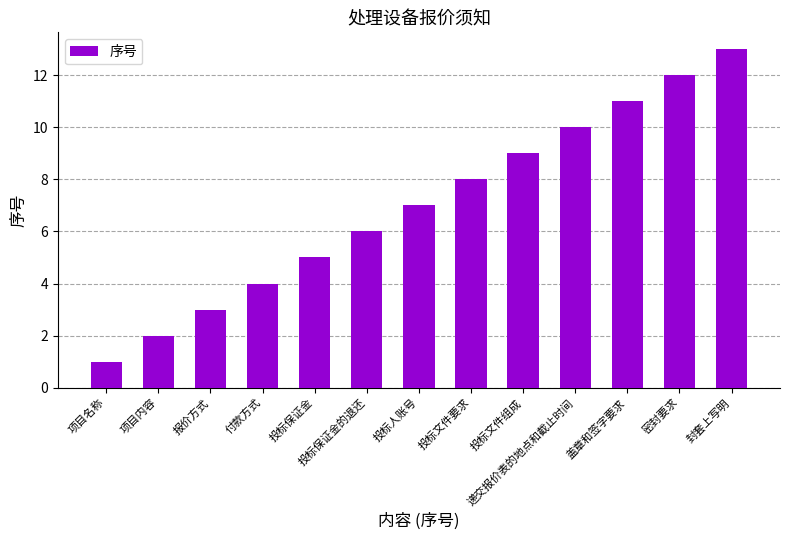

What value does the data have at 投标文件组成, to the nearest 10?

10